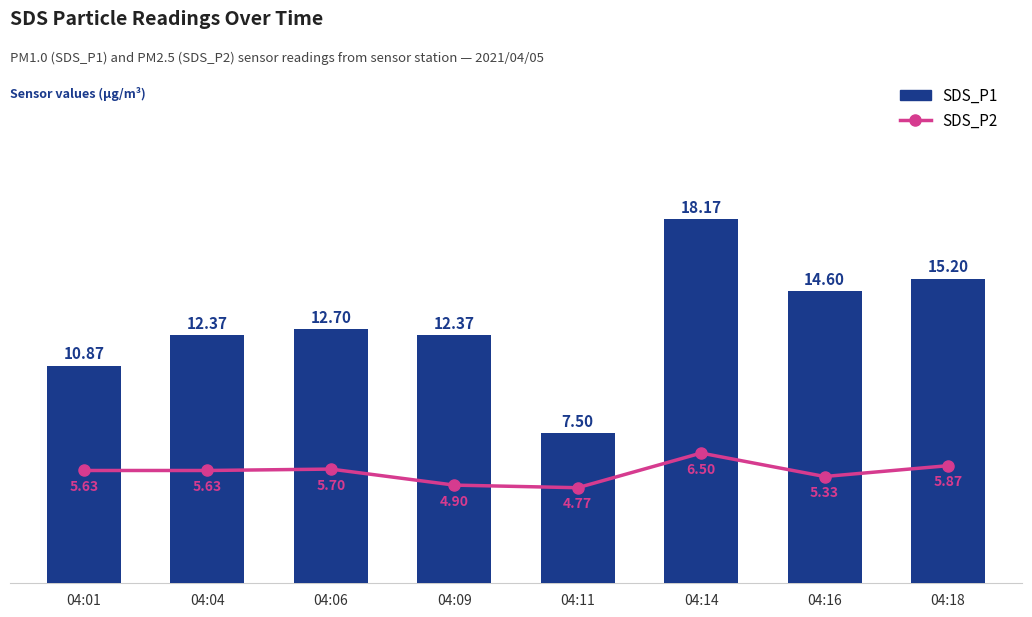

At which category does the chart reach its peak across all series?

04:14